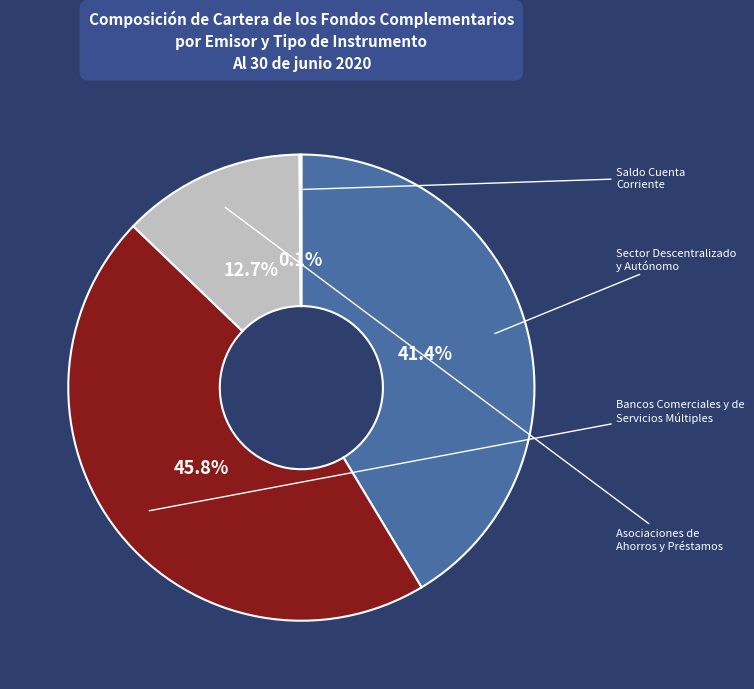

To the nearest percent, what is the average slice percentage?

25%